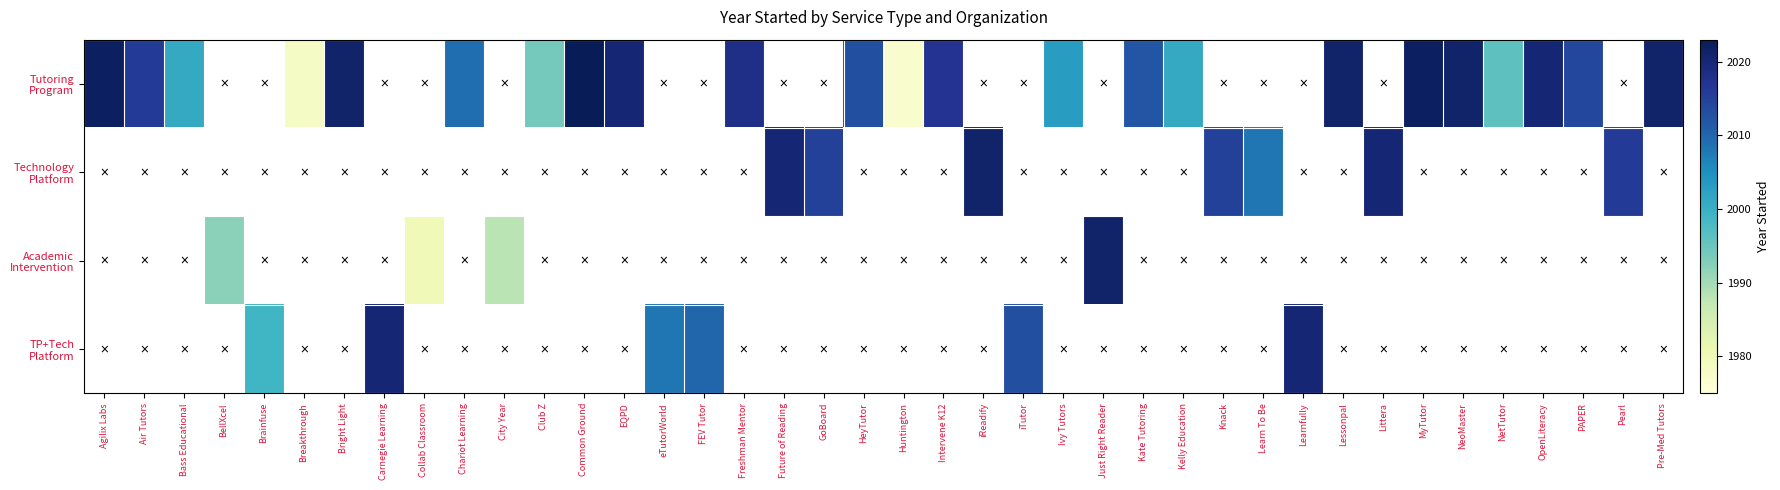

True or false: TP+Tech Platform has a value of 2763.0 at Brainfuse.

False